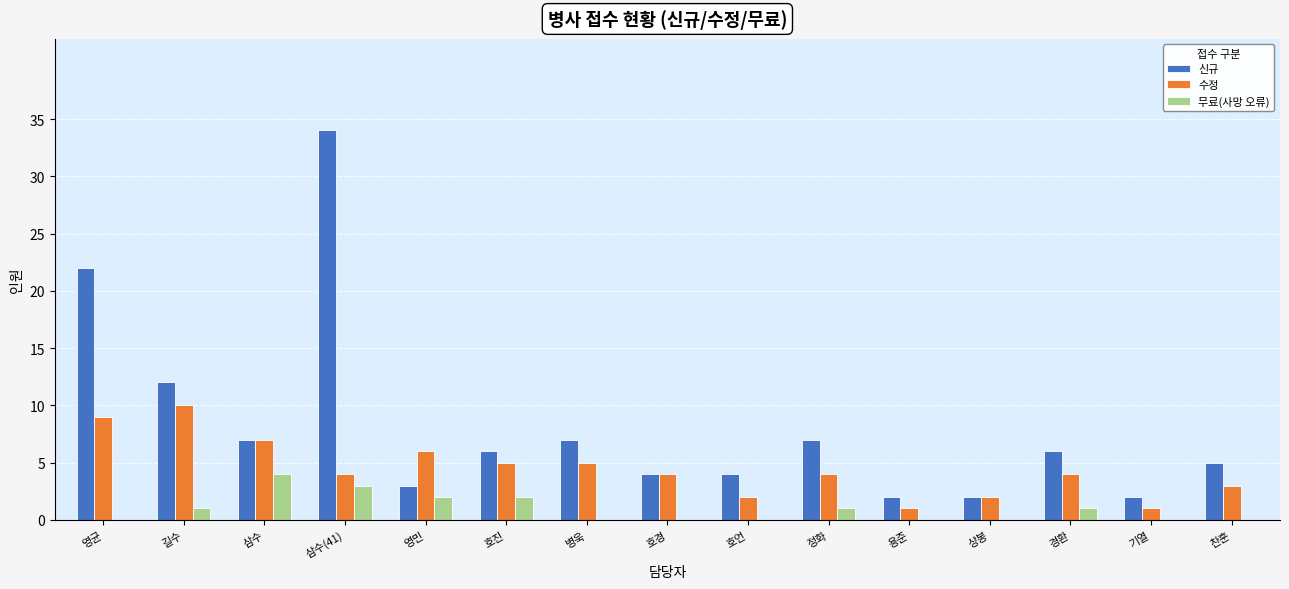

Is it true that 무료(사망 오류) equals 5 at 삼수(41)?

False